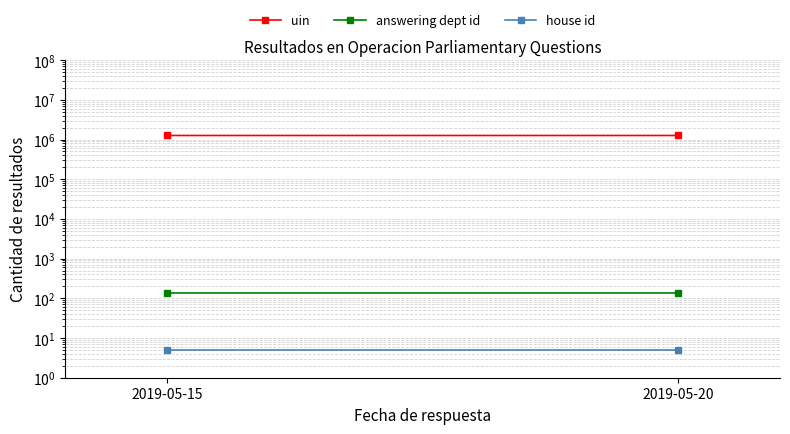

What is the greatest value displayed?

1264683